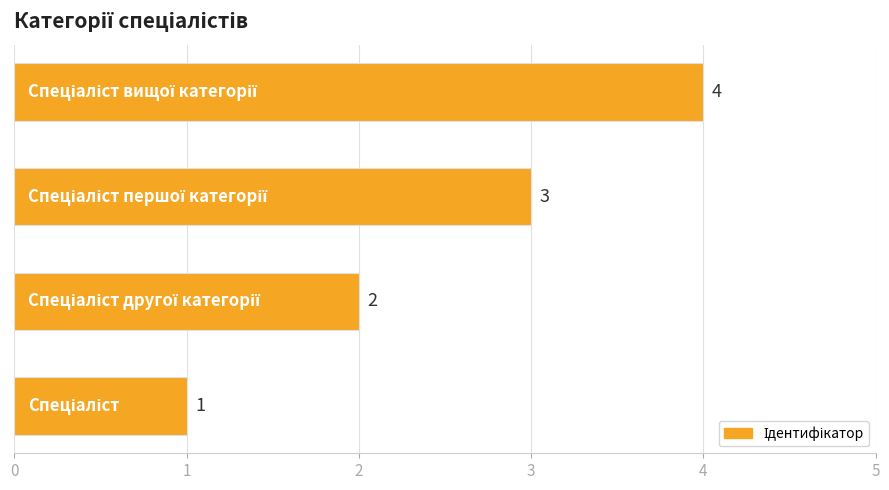

What is the maximum value shown in the chart?

4